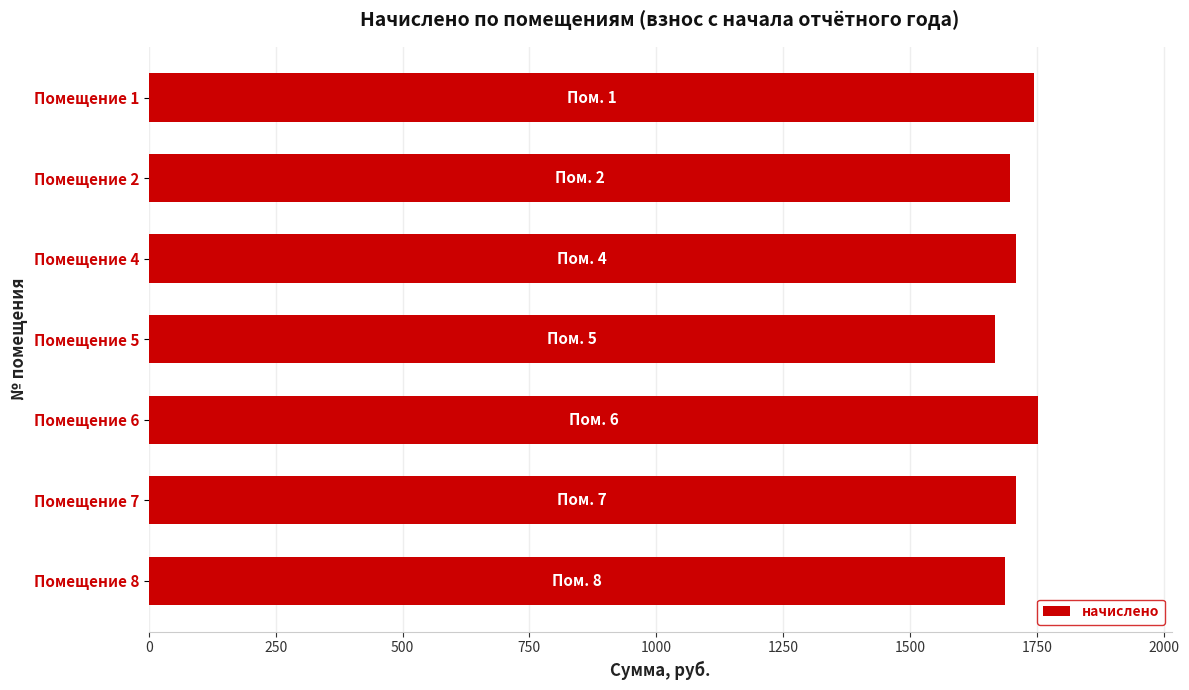

How many data points does each series have?

7